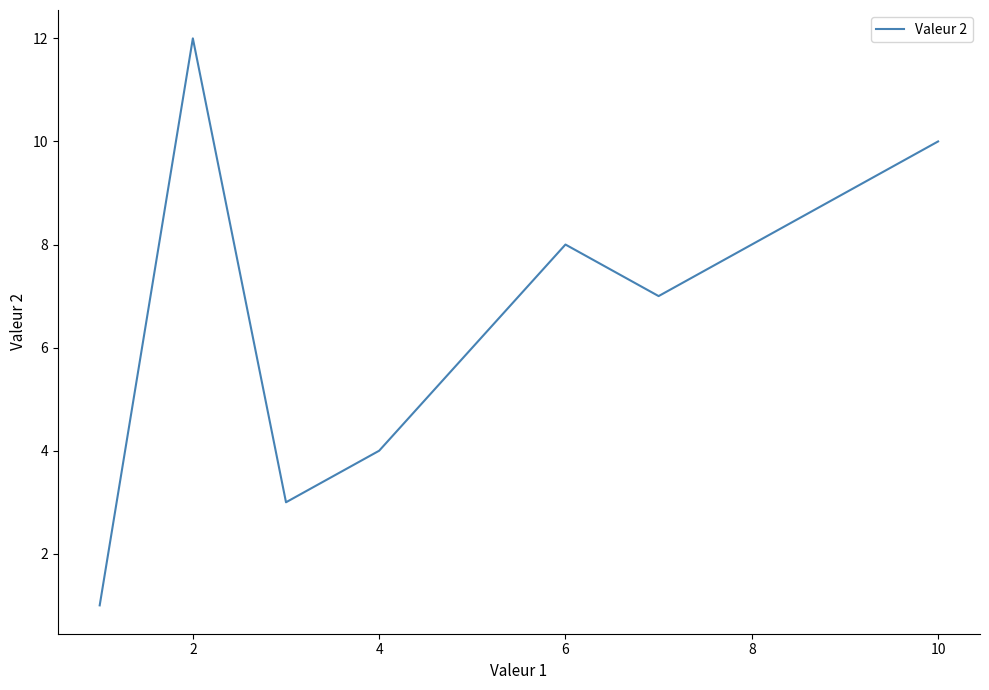

What is the greatest value displayed?

12